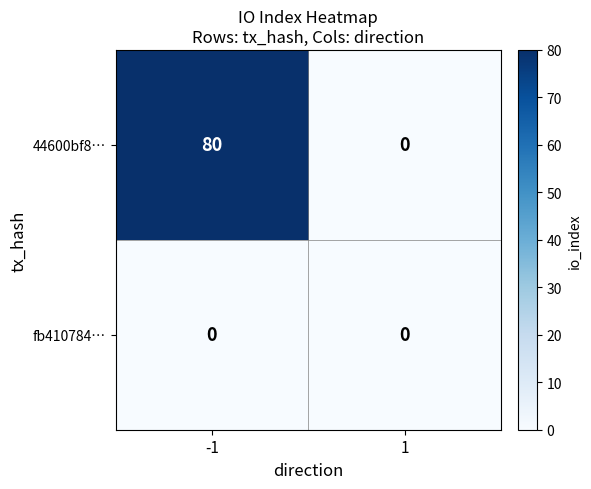

Reading left to right, transcribe all the data shown in this chart.

44600bf8…: 80	0
fb410784…: 0	0